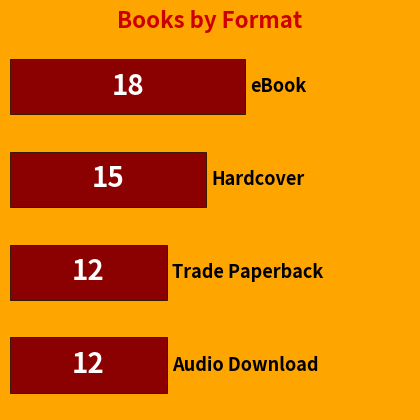

How many values are between 12 and 18?

4